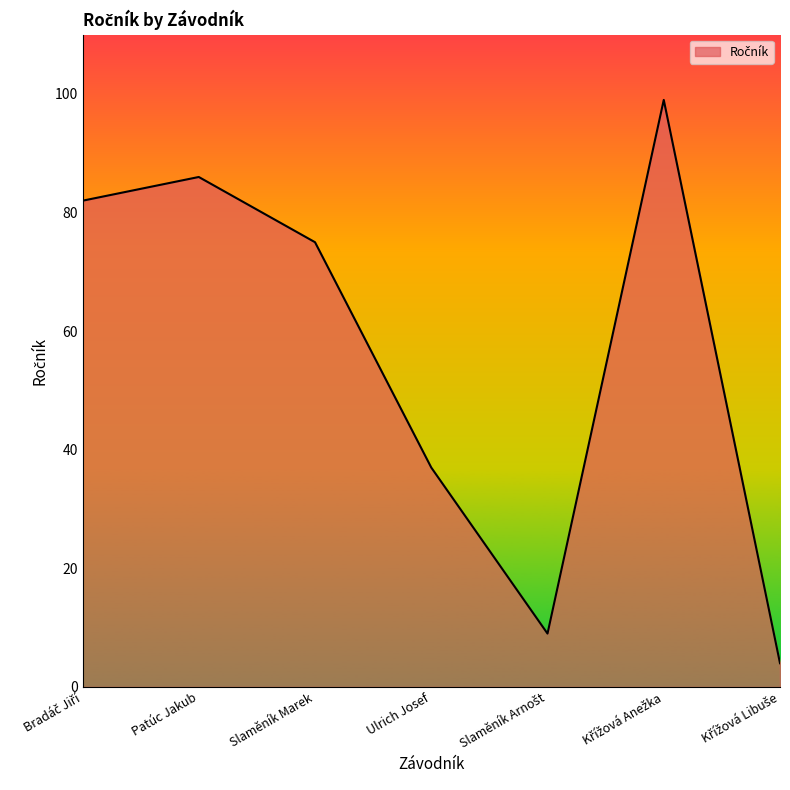

What is the greatest value displayed?

99